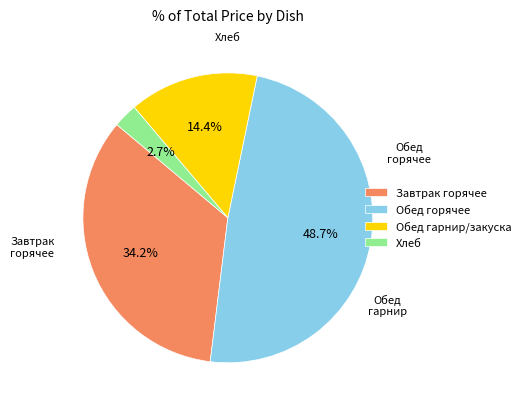

Which slice is the smallest?

Хлеб